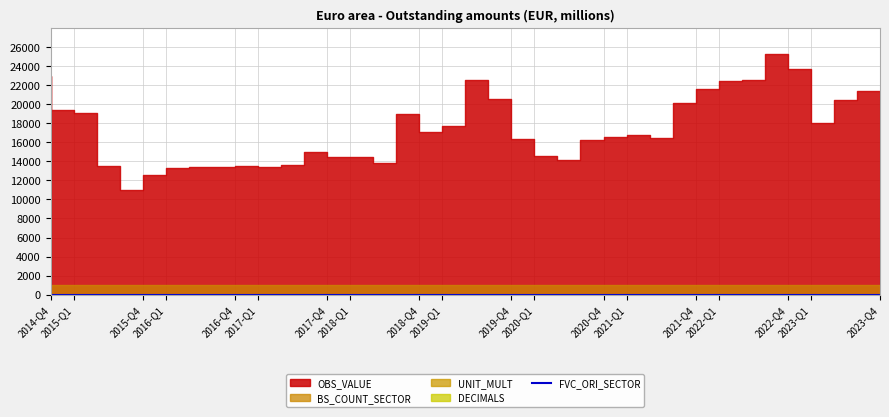

True or false: FVC_ORI_SECTOR and DECIMALS cross at least once.

False